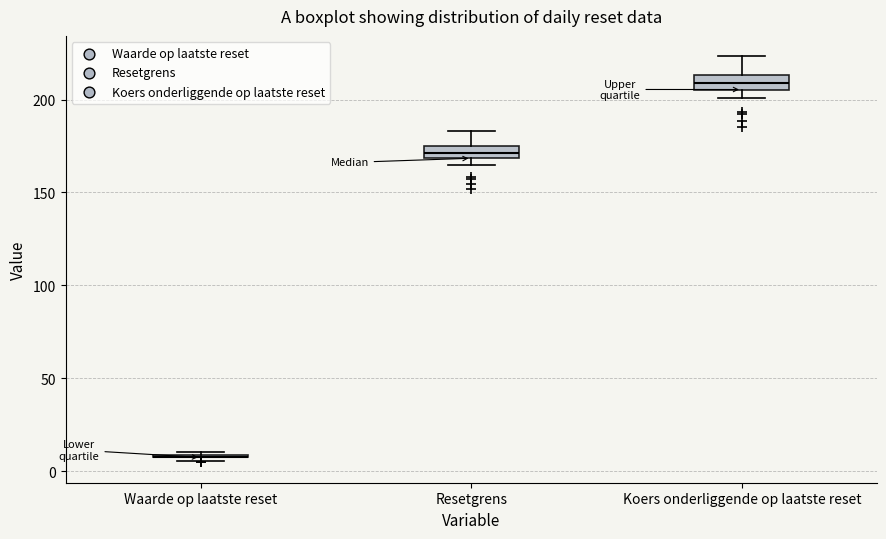

Where is the lower edge of the box for Resetgrens on the y-axis? The values are not printed on the chart, so give them approximately, as read against the axis.

170